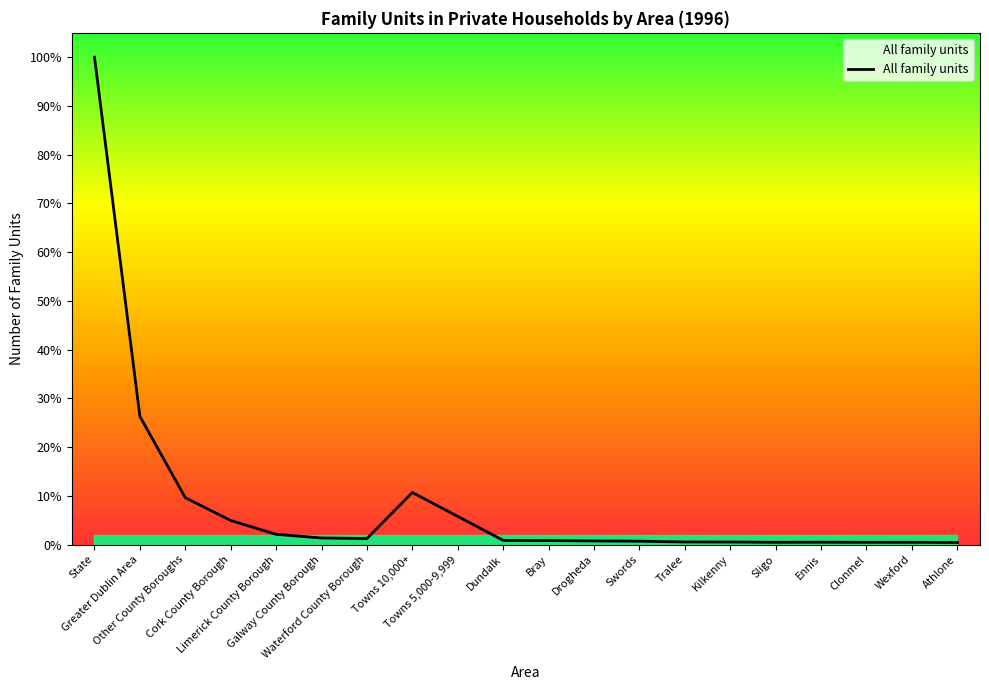

Does the chart have visible grid lines?

No